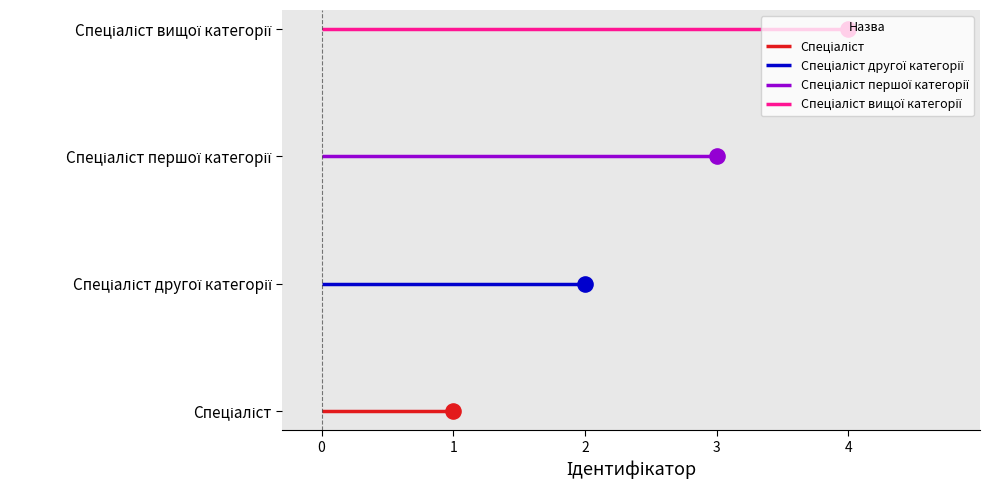

Which series contains the highest Y value?

Спеціаліст вищої категорії